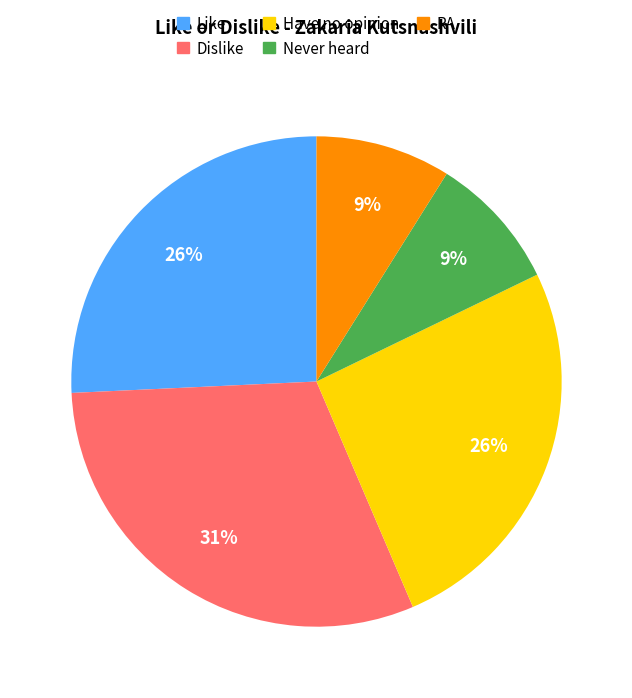

Does any single category account for the majority?

No